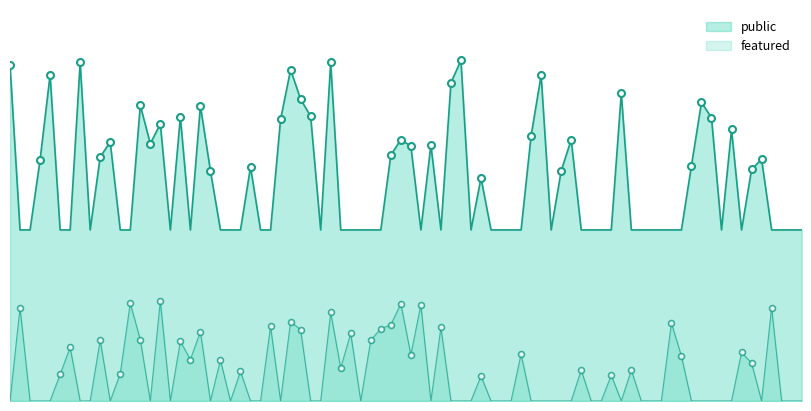

What are all the series names shown in the legend?

public, featured